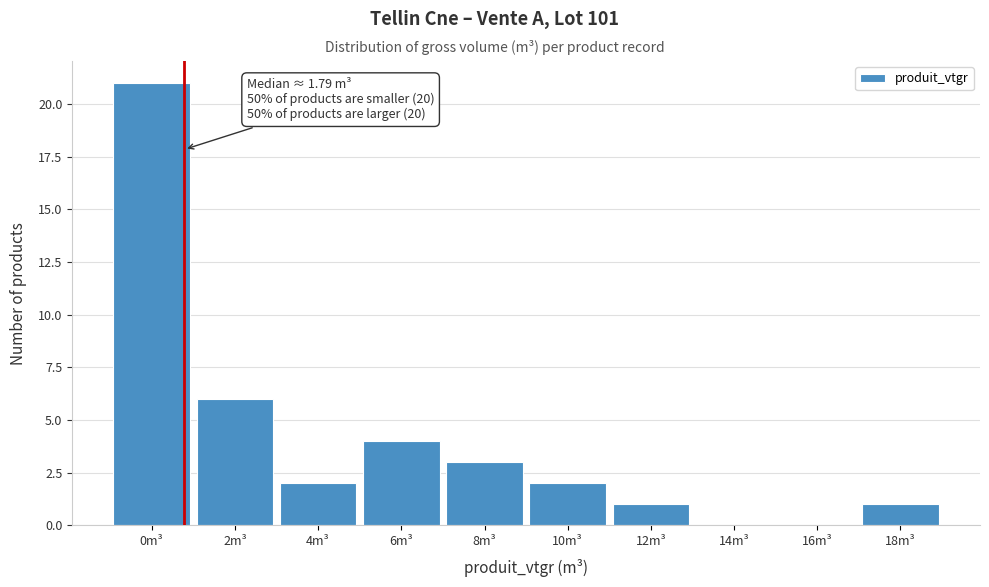

Reading right to left, transcribe all the data shown in this chart.

18m³=1	16m³=0	14m³=0	12m³=1	10m³=2	8m³=3	6m³=4	4m³=2	2m³=6	0m³=21